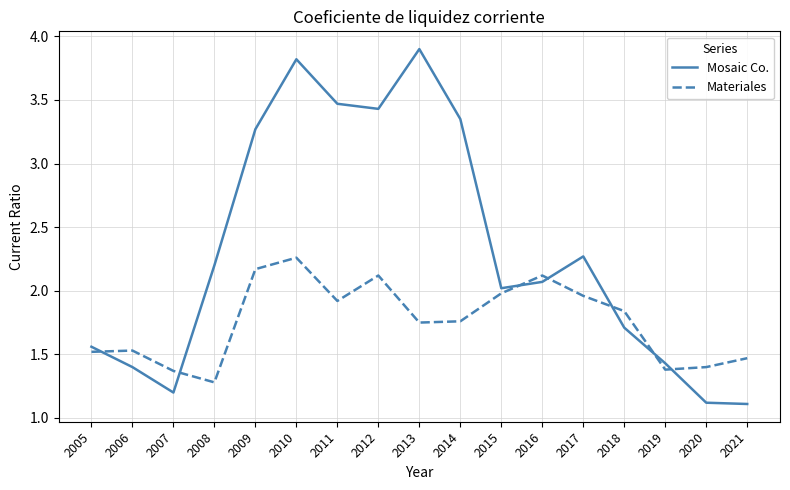

At which label does Materiales reach its peak?

2010